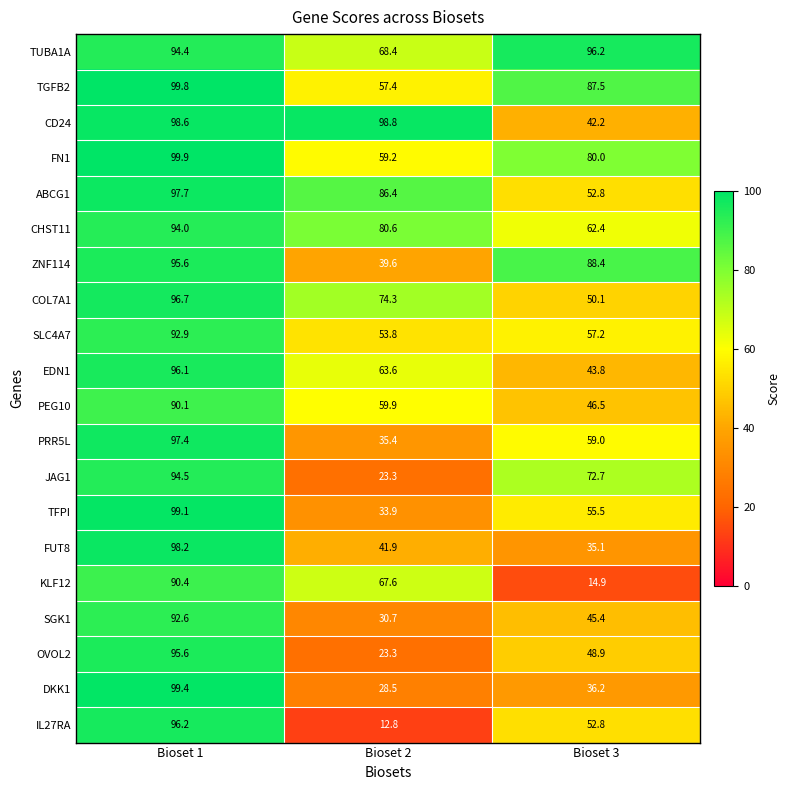

Where is TGFB2 nearest to the value 78?

Bioset 3